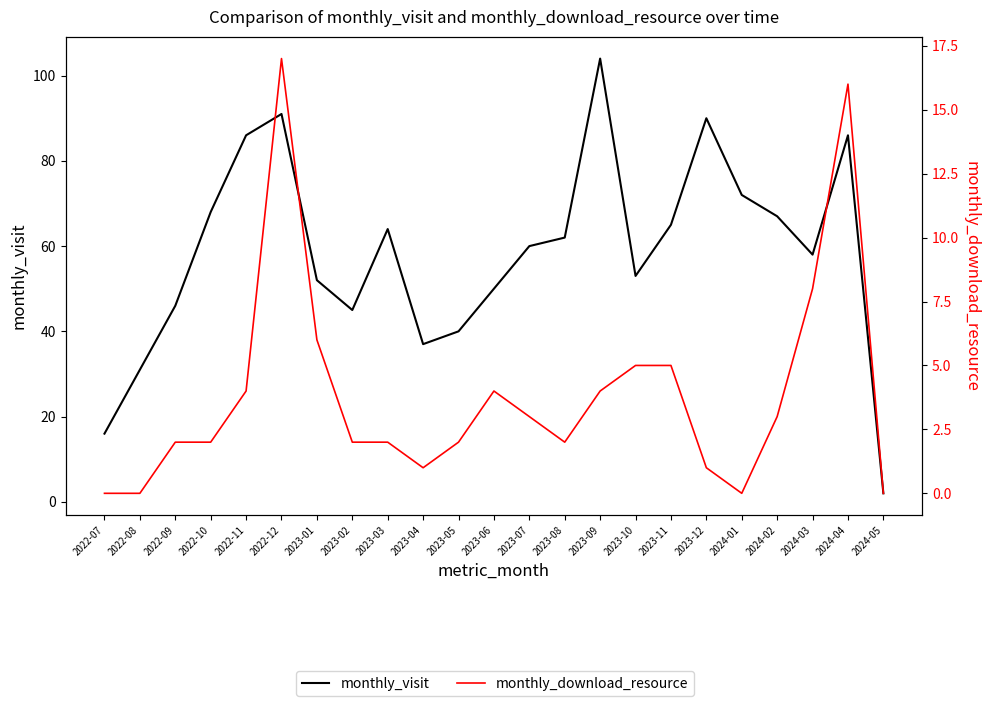

Which series has the widest spread of values?

monthly_visit